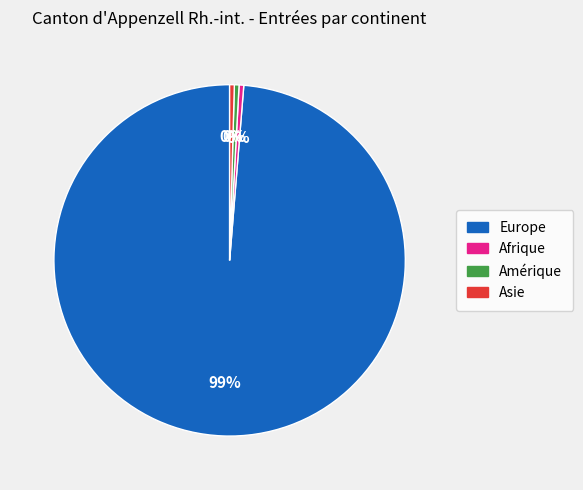

Which slice is the largest?

Europe